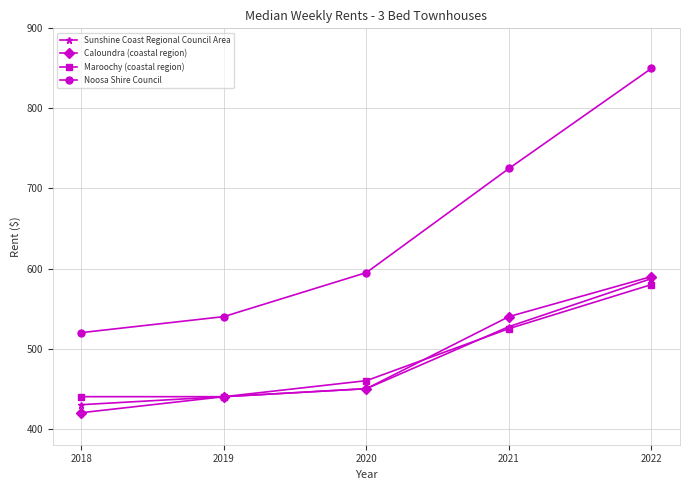

What are all the series names shown in the legend?

Sunshine Coast Regional Council Area, Caloundra (coastal region), Maroochy (coastal region), Noosa Shire Council